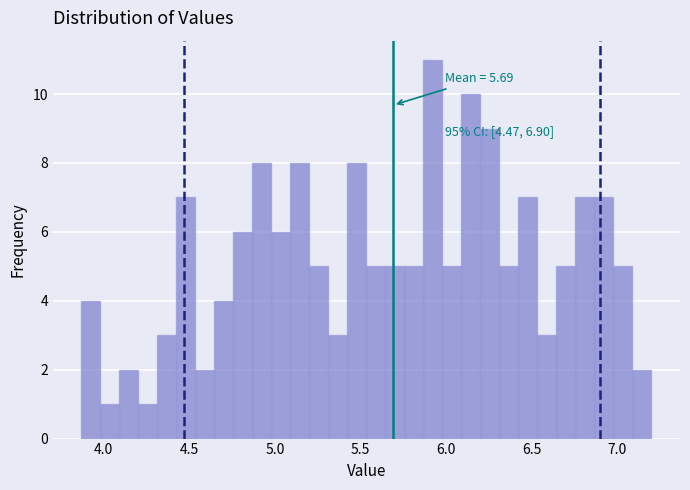

Around what value on the x-axis is the tallest bar? Give the approximate position of its centre, as read against the axis.

5.90